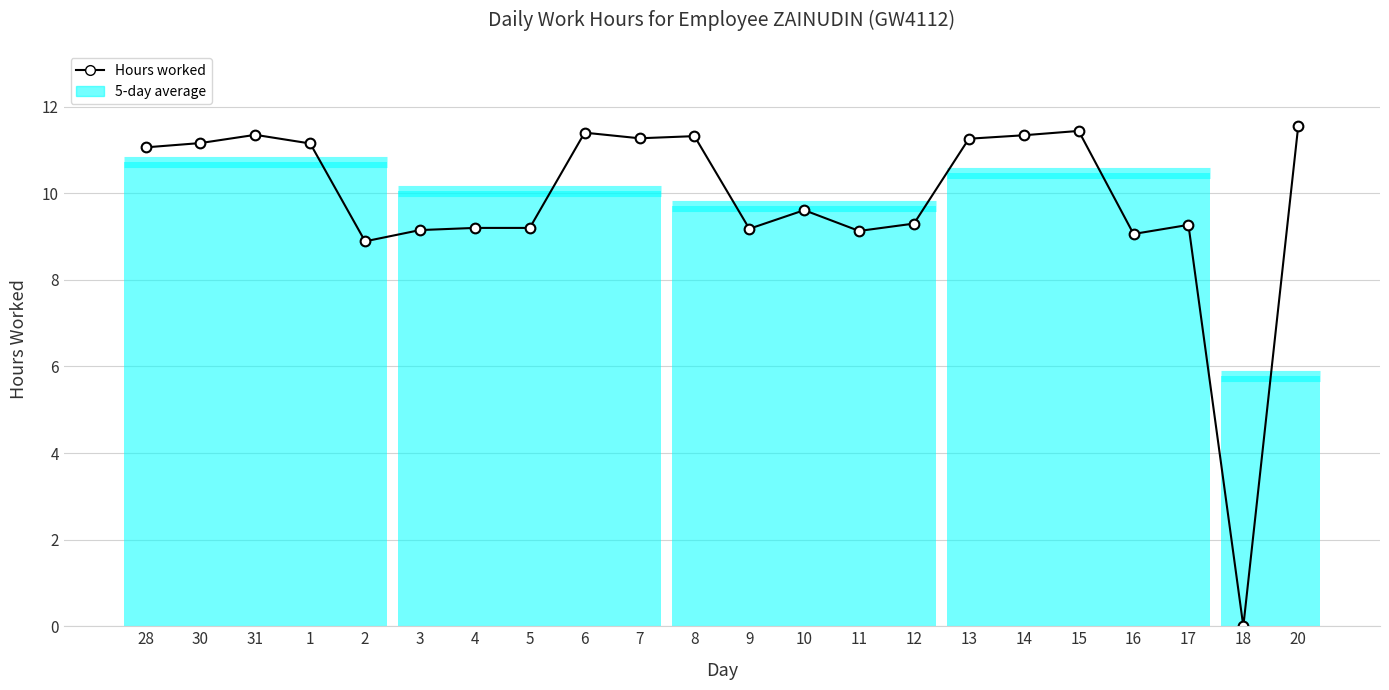

What is the value of the 19th point from the left?

9.1